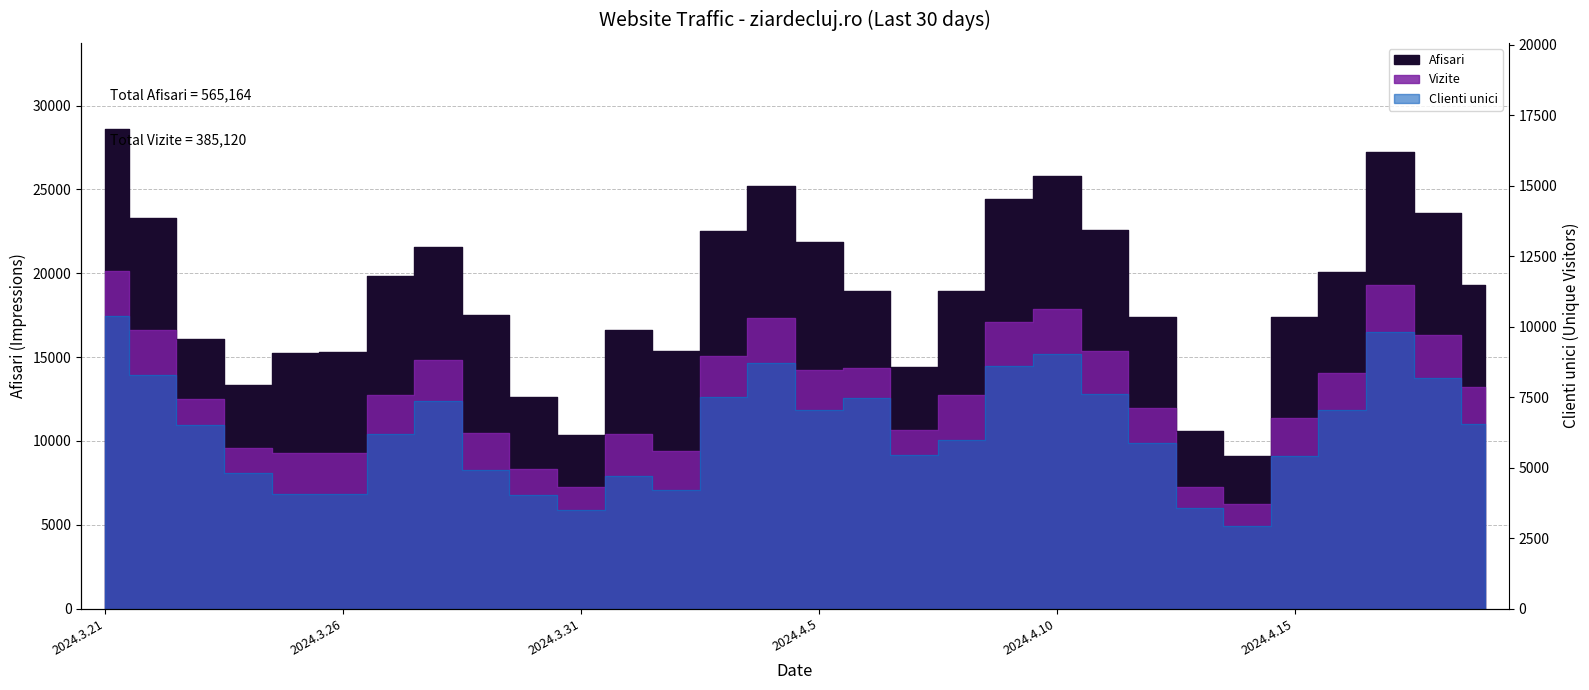

Reading left to right, list all the values displayed in this chart.

Afisari: 2024.3.21=28597	2024.3.22=23279	2024.3.23=16068	2024.3.24=13357	2024.3.25=15251	2024.3.26=15329	2024.3.27=19841	2024.3.28=21577	2024.3.29=17539	2024.3.30=12646	2024.3.31=10349	2024.4.1=16590	2024.4.2=15390	2024.4.3=22521	2024.4.4=25225	2024.4.5=21864	2024.4.6=18953	2024.4.7=14382	2024.4.8=18917	2024.4.9=24426	2024.4.10=25797	2024.4.11=22598	2024.4.12=17396	2024.4.13=10600	2024.4.14=9088	2024.4.15=17374	2024.4.16=20083	2024.4.17=27206	2024.4.18=23608	2024.4.19=19313
Vizite: 2024.3.21=20163	2024.3.22=16588	2024.3.23=12518	2024.3.24=9582	2024.3.25=9262	2024.3.26=9297	2024.3.27=12749	2024.3.28=14837	2024.3.29=10485	2024.3.30=8329	2024.3.31=7224	2024.4.1=10435	2024.4.2=9378	2024.4.3=15090	2024.4.4=17322	2024.4.5=14233	2024.4.6=14330	2024.4.7=10650	2024.4.8=12714	2024.4.9=17121	2024.4.10=17839	2024.4.11=15336	2024.4.12=11959	2024.4.13=7272	2024.4.14=6236	2024.4.15=11358	2024.4.16=14056	2024.4.17=19274	2024.4.18=16290	2024.4.19=13193
Clienti unici: 2024.3.21=17450	2024.3.22=13942	2024.3.23=10970	2024.3.24=8100	2024.3.25=6863	2024.3.26=6828	2024.3.27=10415	2024.3.28=12402	2024.3.29=8290	2024.3.30=6777	2024.3.31=5853	2024.4.1=7893	2024.4.2=7069	2024.4.3=12630	2024.4.4=14621	2024.4.5=11817	2024.4.6=12545	2024.4.7=9136	2024.4.8=10078	2024.4.9=14442	2024.4.10=15172	2024.4.11=12776	2024.4.12=9860	2024.4.13=5993	2024.4.14=4952	2024.4.15=9078	2024.4.16=11869	2024.4.17=16514	2024.4.18=13736	2024.4.19=11003